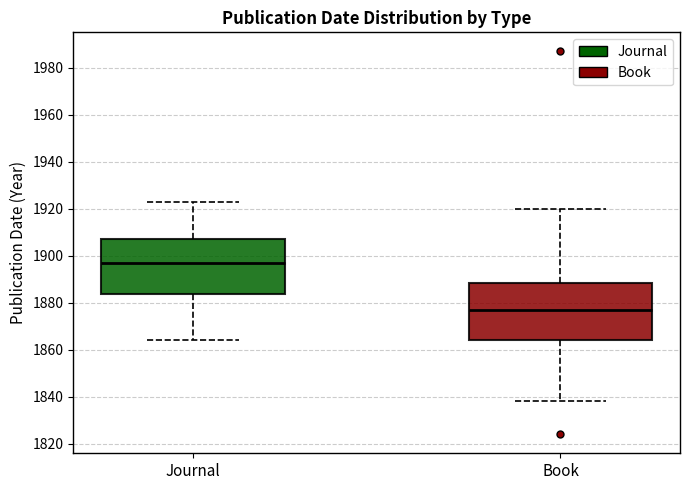

Reading left to right, transcribe this box plot: for each box, give where its median line is, the range the box spans, and where its two whiskers end, as read against the y-axis. The values are not printed on the chart, so give them approximately, as read against the axis.

Journal: median 1898, box 1884 to 1908, whiskers 1864 to 1924
Book: median 1878, box 1864 to 1888, whiskers 1838 to 1920